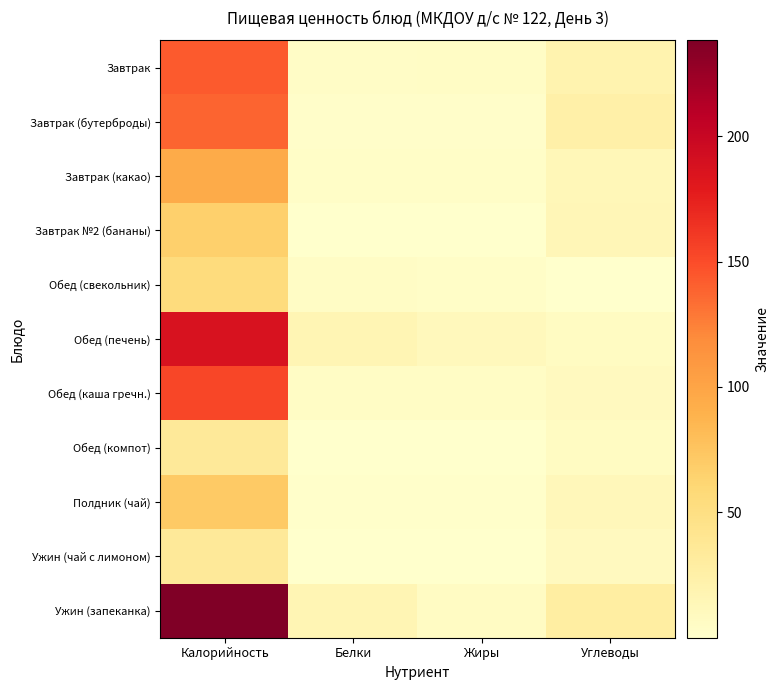

Rank the series by their maximum value, from highest to lowest.

Ужин (запеканка), Обед (печень), Обед (каша гречн.), Завтрак, Завтрак (бутерброды), Завтрак (какао), Полдник (чай), Завтрак №2 (бананы), Обед (свекольник), Обед (компот), Ужин (чай с лимоном)